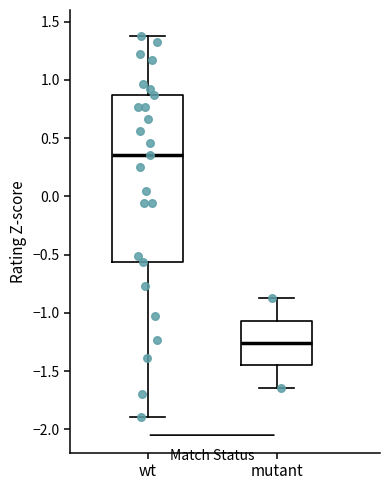

Which box's median line is the highest?

wt